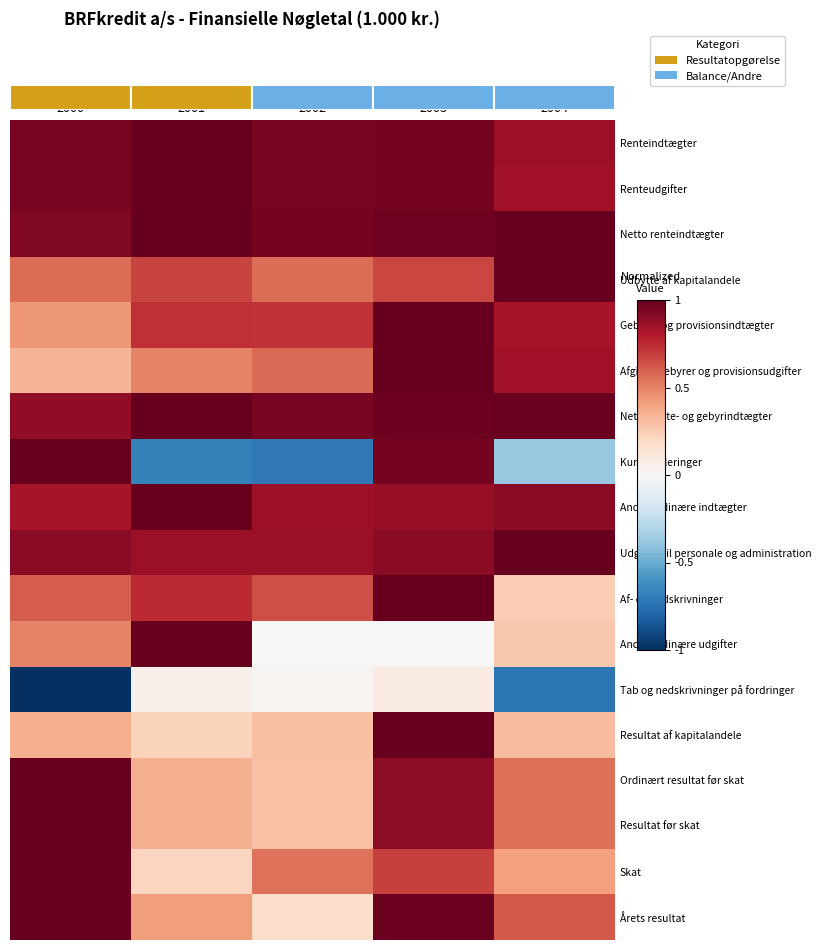

What is the minimum value for Udbytte af kapitalandele?

0.6